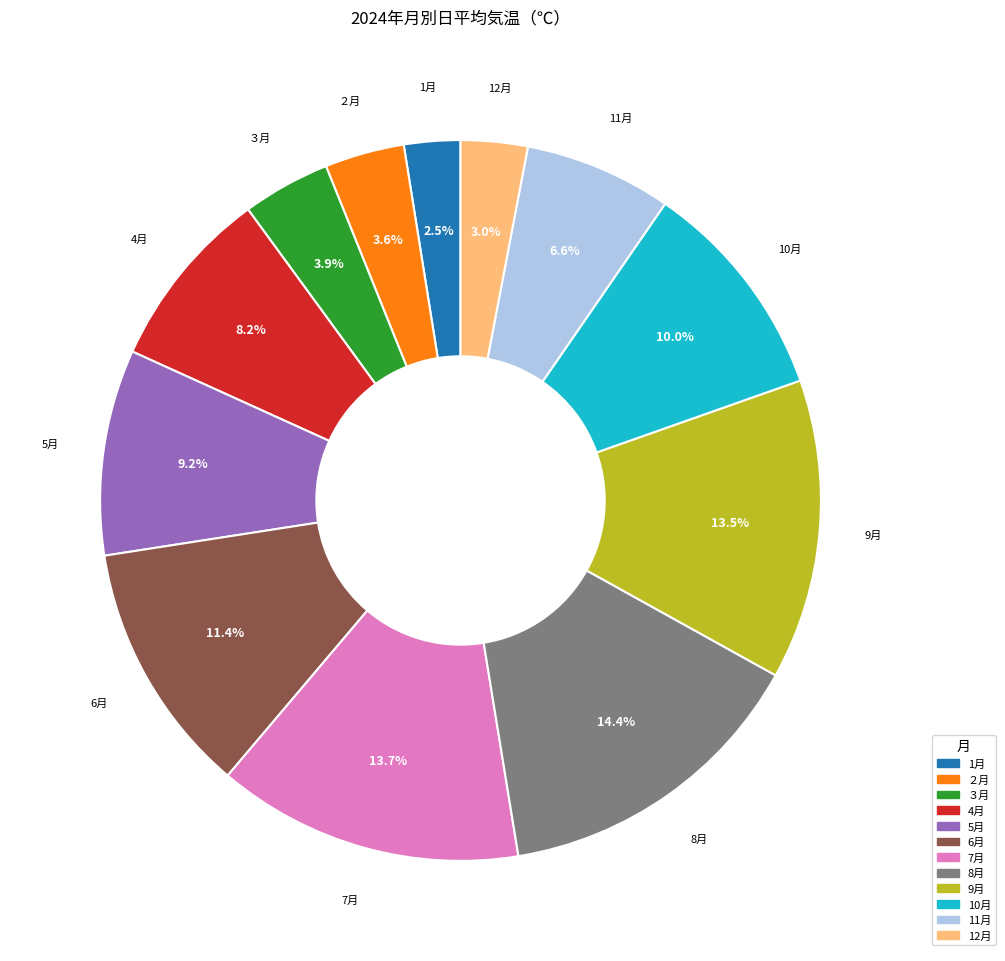

What percentage is the ２月 slice, to the nearest percent?

4%